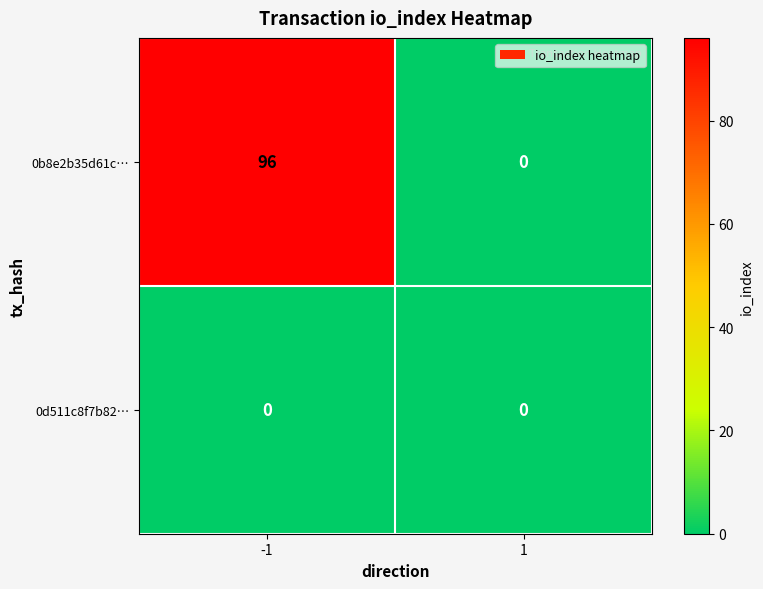

Reading left to right, list all the values displayed in this chart.

0b8e2b35d61c…: 96	0
0d511c8f7b82…: 0	0